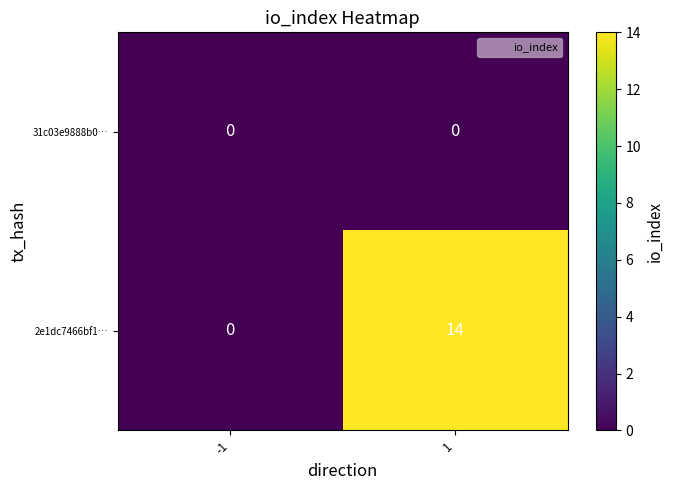

Which series has the largest total across all categories?

2e1dc7466bf1…